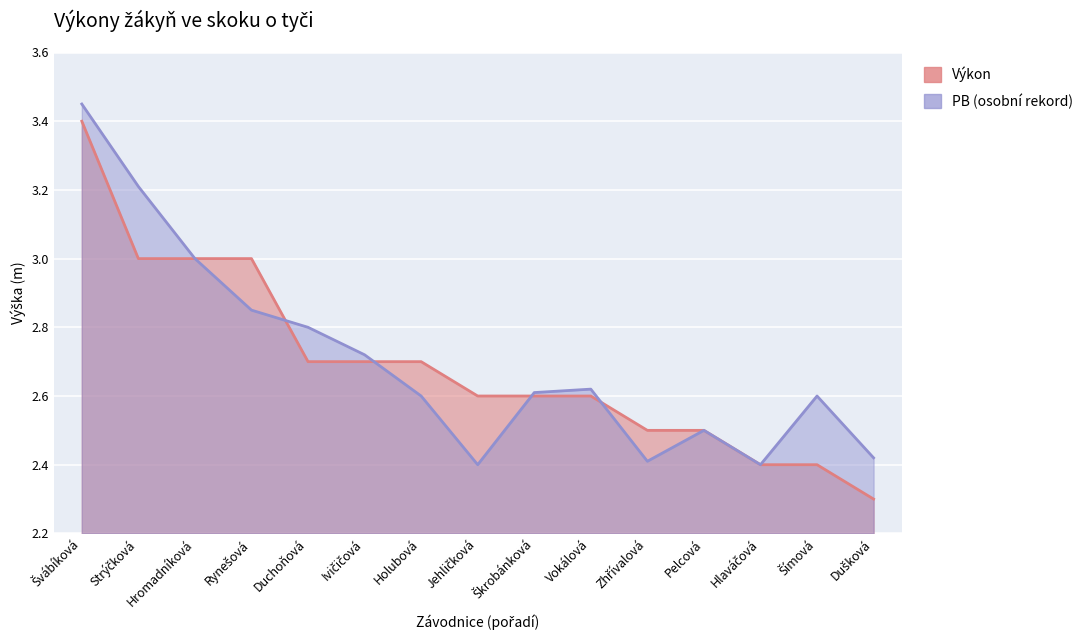

What is the label of the 11th point from the right?

Duchoňová